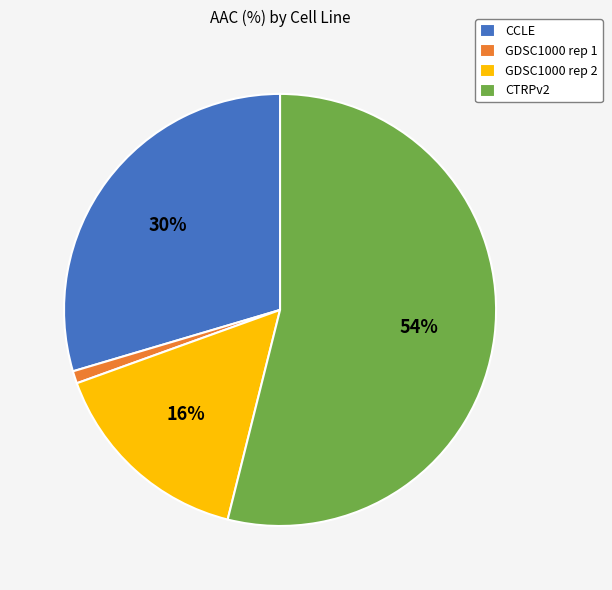

Which category has the biggest portion of the pie?

CTRPv2